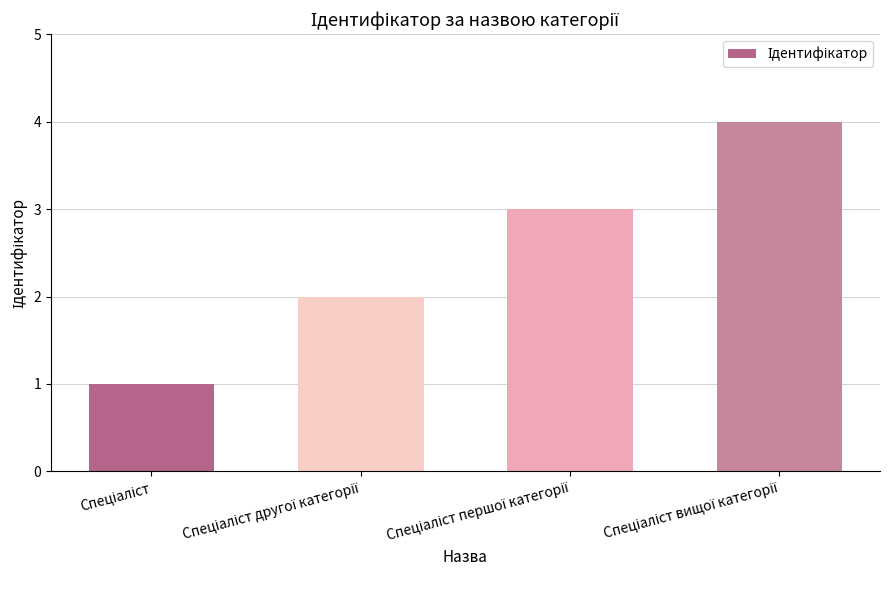

What is the difference between the maximum and minimum values?

3